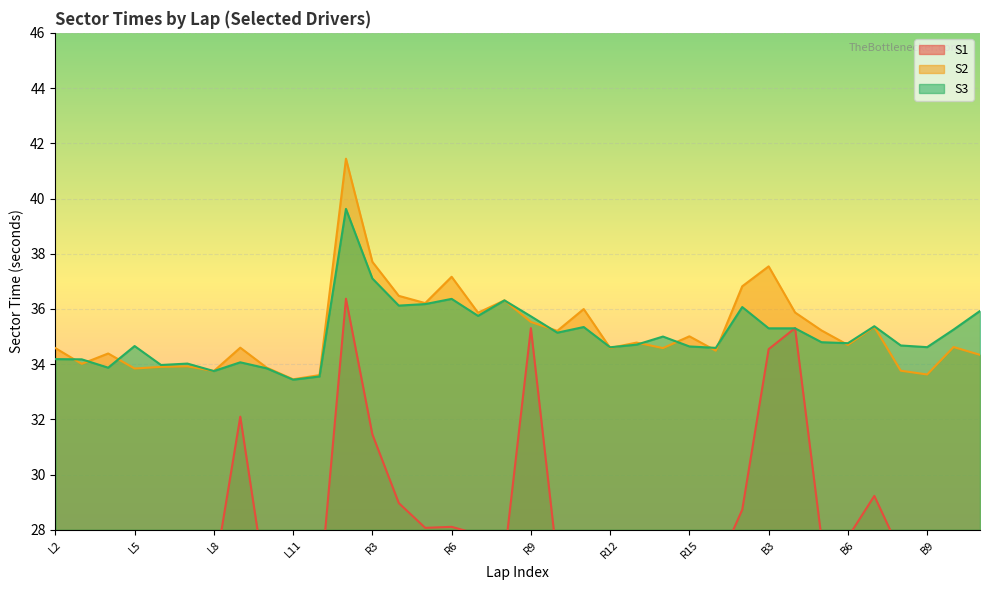

What is the maximum value for S2?

41.4